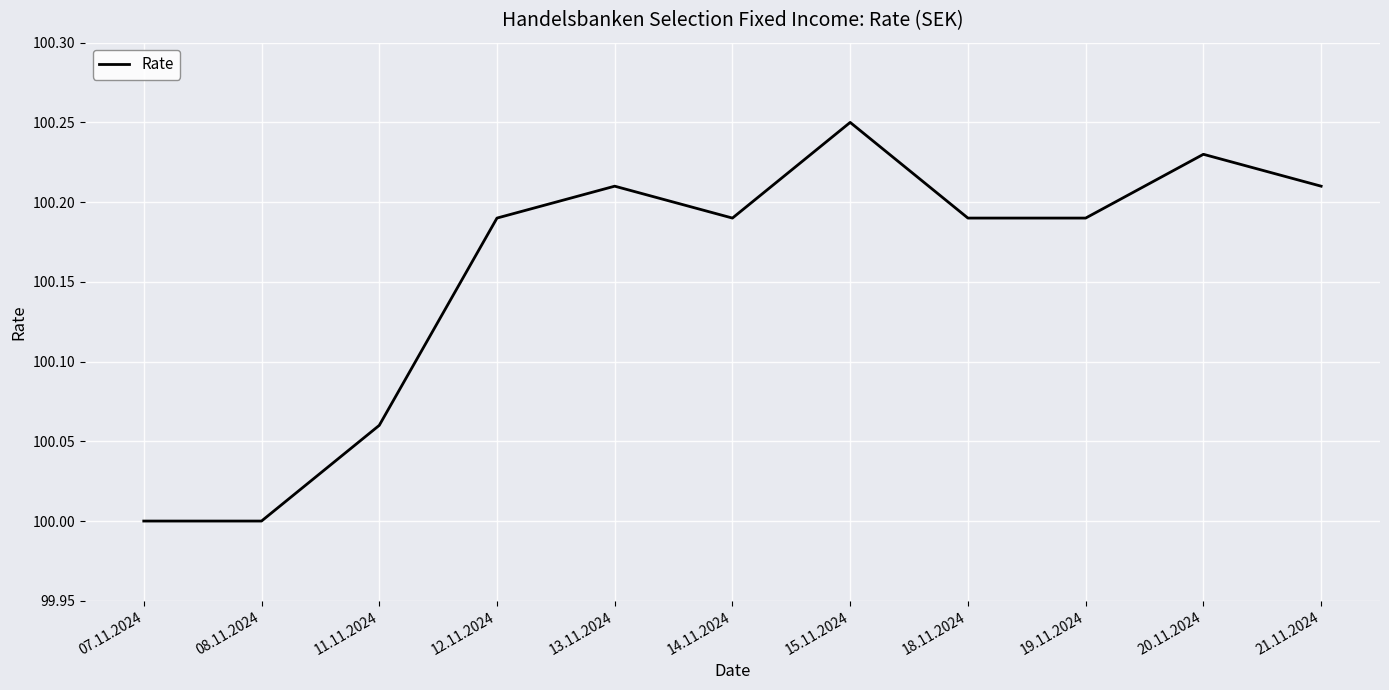

What is the ratio of the value at 15.11.2024 to the value at 20.11.2024?

1.0